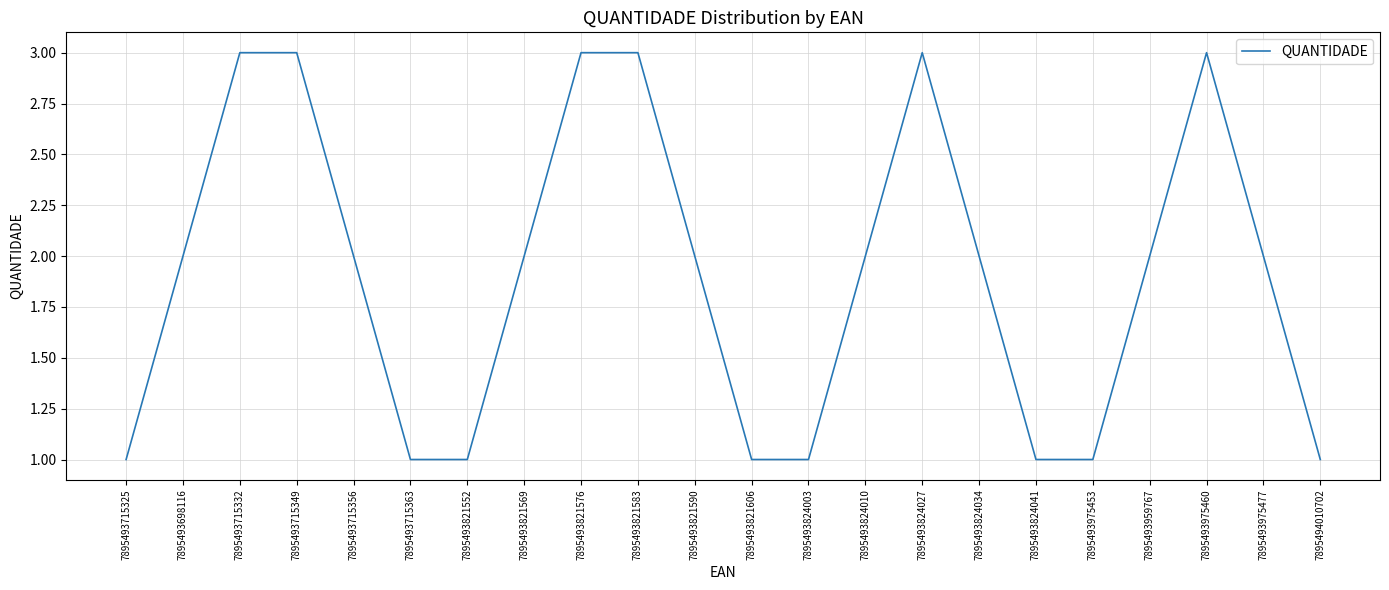

Between 7895493715332 and 7895493824003, which is larger?

7895493715332